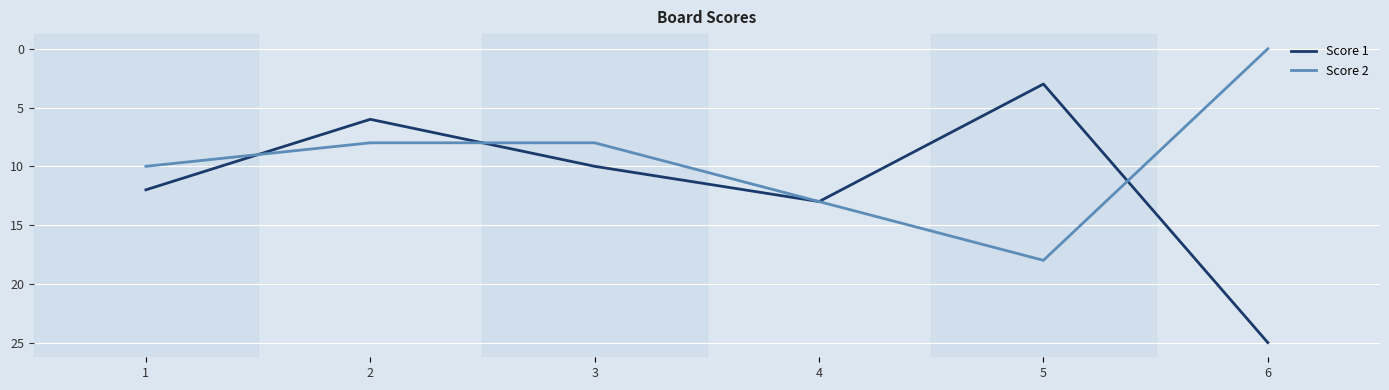

What is the sum of the Score 1 values at 1 and 6?

37